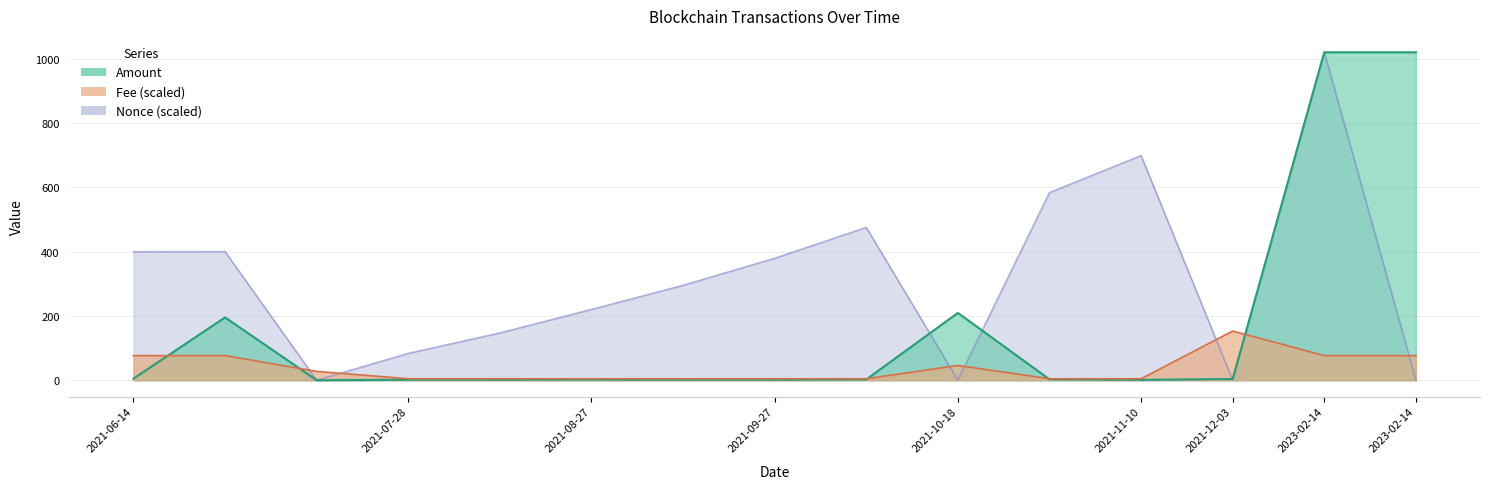

Reading right to left, transcribe all the data shown in this chart.

Amount: 1019.5	1019.6	3.8	1.1	2.8	209.3	2.4	1.5	1.4	1.9	1.6	1.4	0.0	195.2	5.0
Fee: 76.5	76.5	152.9	4.6	4.6	45.9	4.6	4.6	4.6	4.6	4.6	4.6	27.5	76.5	76.5
Nonce: 0.5	1019.6	0.3	698.4	583.3	0.2	475.0	379.1	295.0	219.9	147.0	83.4	0.0	399.7	399.4